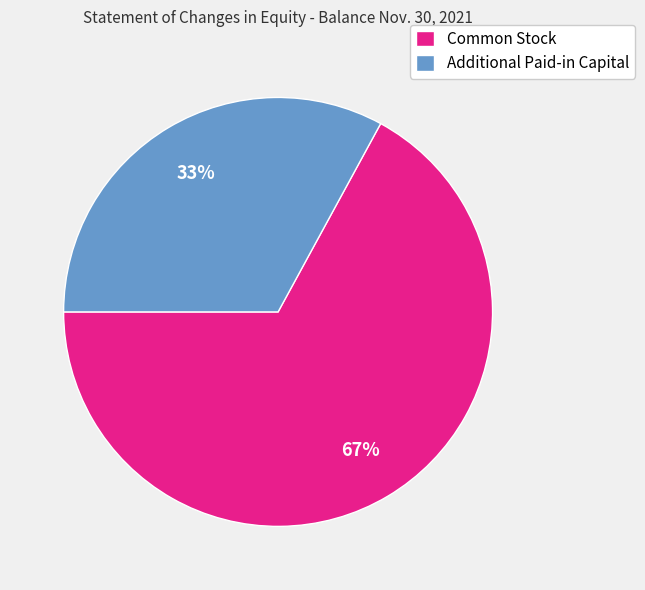

Does any single category account for the majority?

Yes